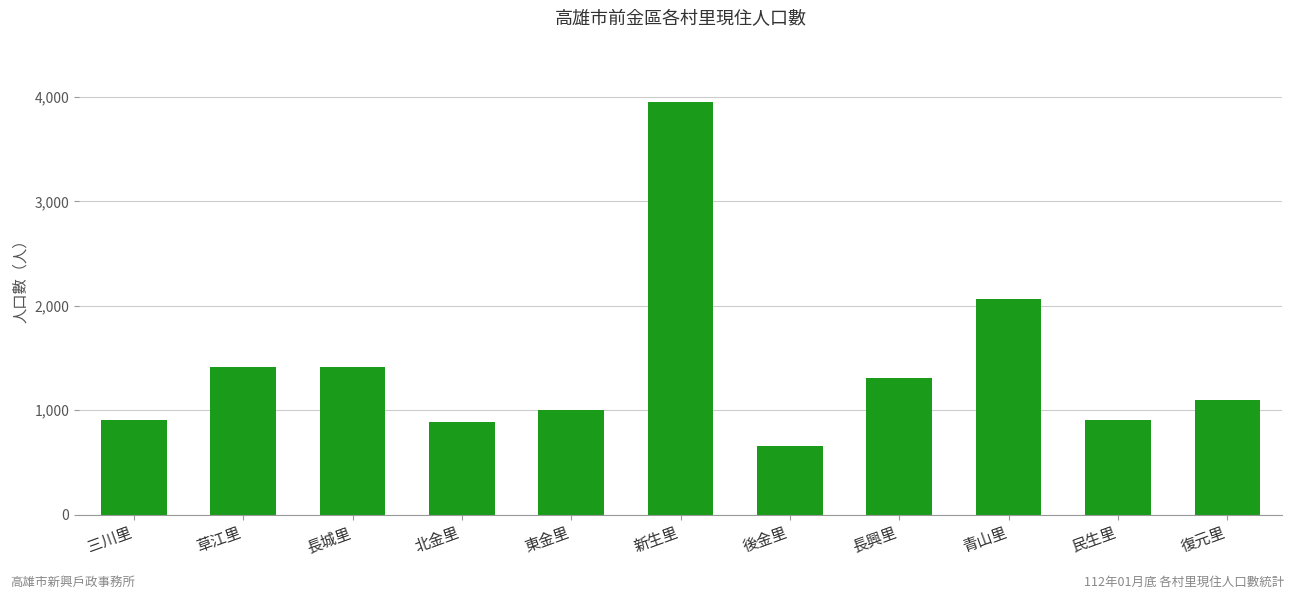

What is the label of the 8th bar from the right?

北金里